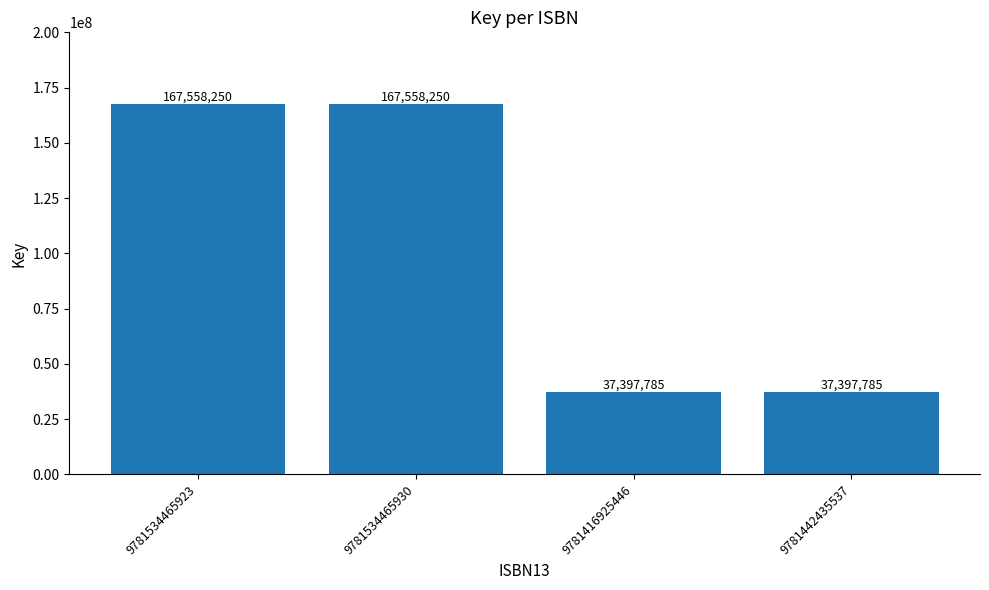

What is the difference between the second highest and second lowest values?

130160465